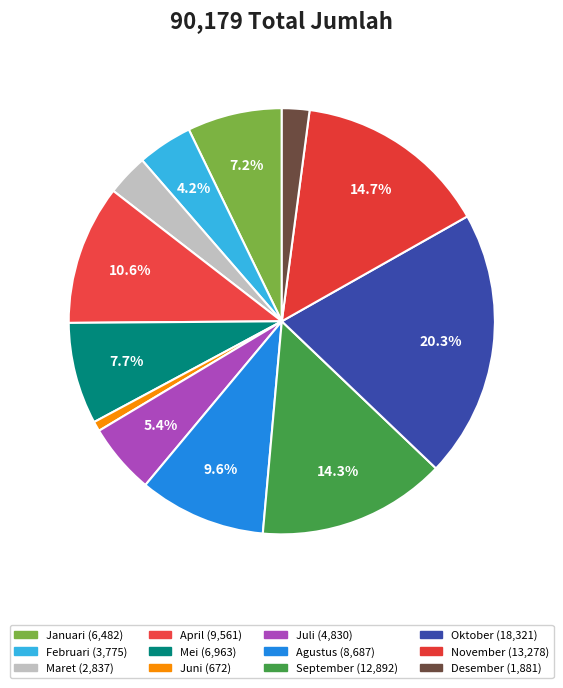

Is Maret the majority of the pie?

No